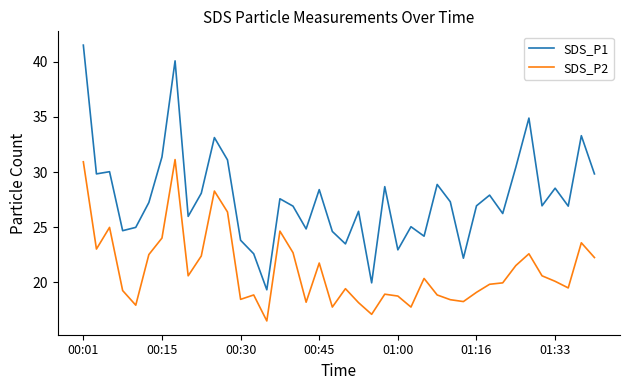

What is the difference between the maximum and minimum values in the SDS_P1 series?

22.2